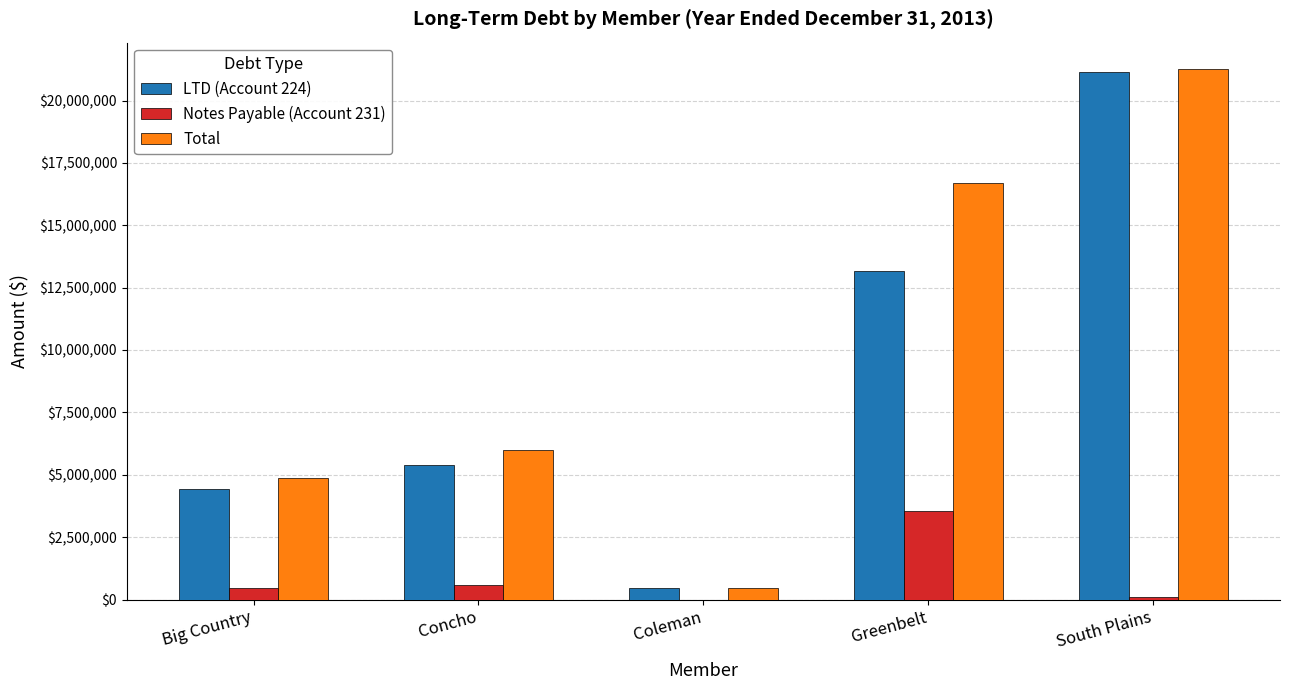

Reading right to left, list all the values displayed in this chart.

LTD (Account 224): South Plains=21144393.9	Greenbelt=13160541.7	Coleman=473613.0	Concho=5408254.5	Big Country=4421840.0
Notes Payable (Account 231): South Plains=112749.6	Greenbelt=3545528.2	Coleman=0.0	Concho=578930.3	Big Country=460451.2
Total: South Plains=21257143.5	Greenbelt=16706069.9	Coleman=473613.0	Concho=5987184.9	Big Country=4882291.2